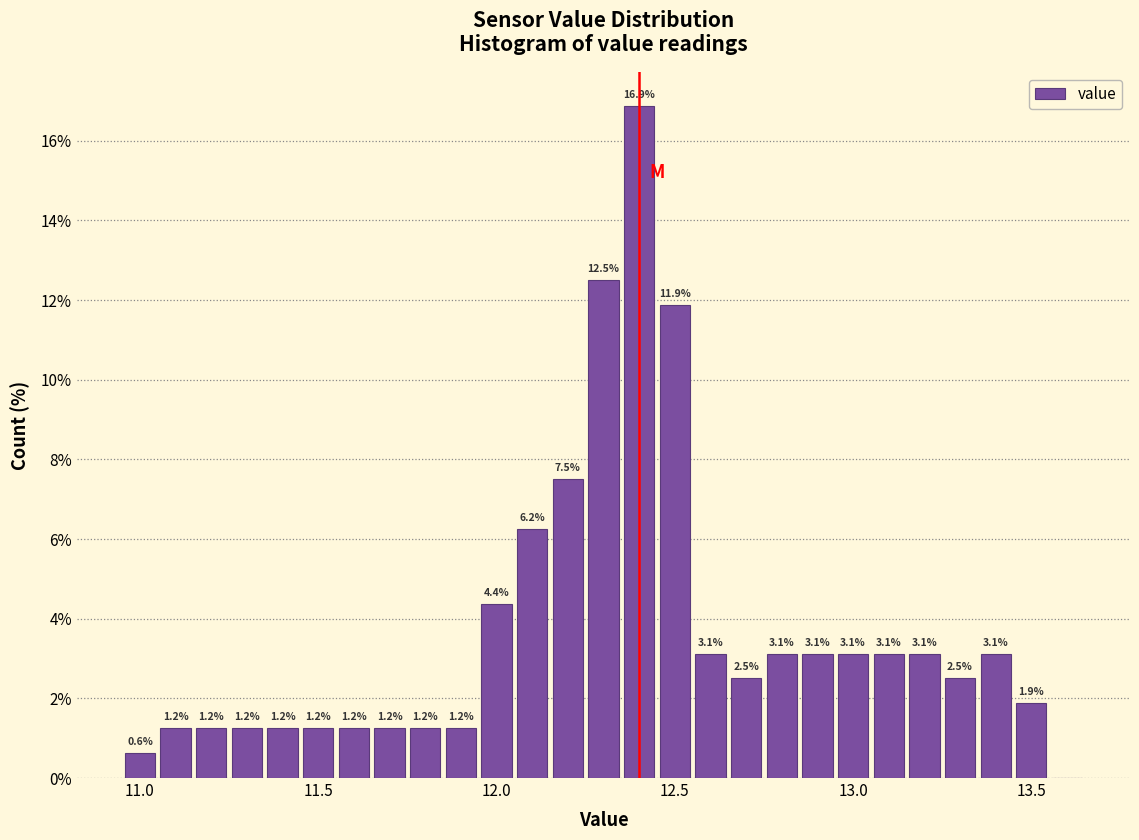

Around what value on the x-axis is the tallest bar? Give the approximate position of its centre, as read against the axis.

12.40